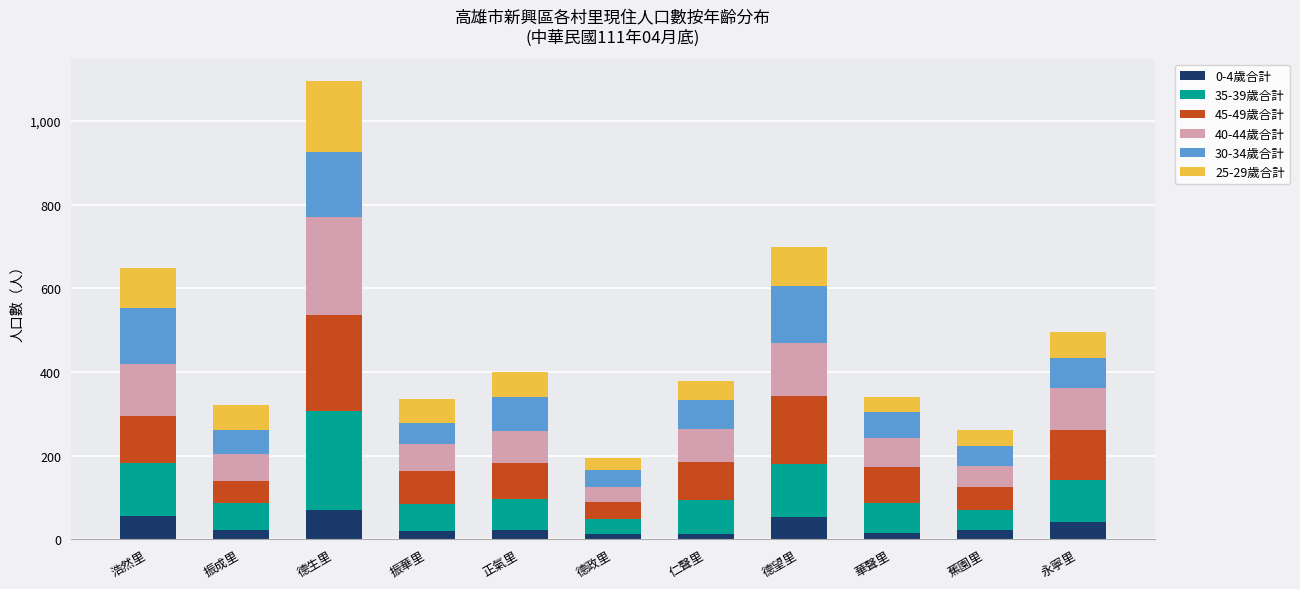

At which category is the sum across all series the highest?

德生里